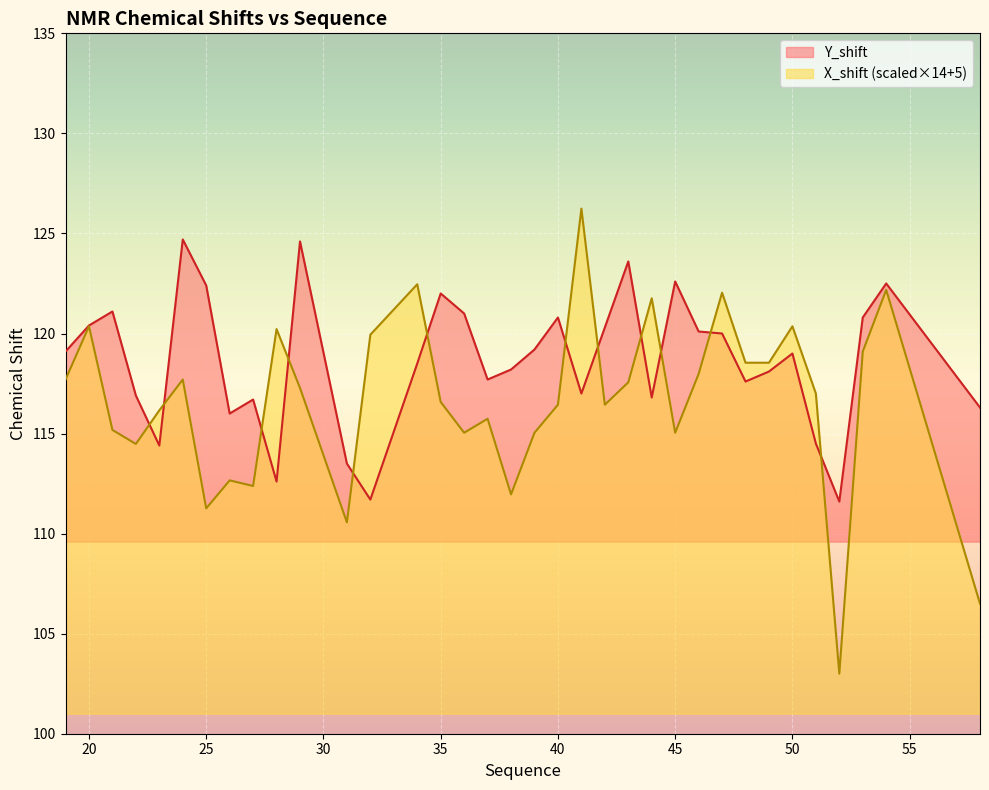

How many lines are shown in the chart?

2